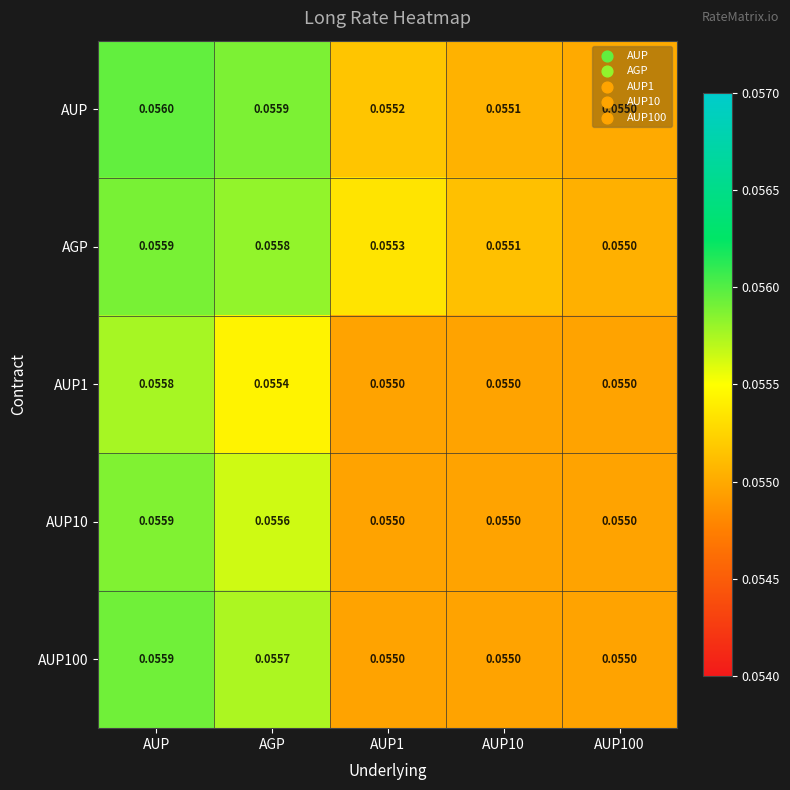

Which category has the highest value across all series?

AUP